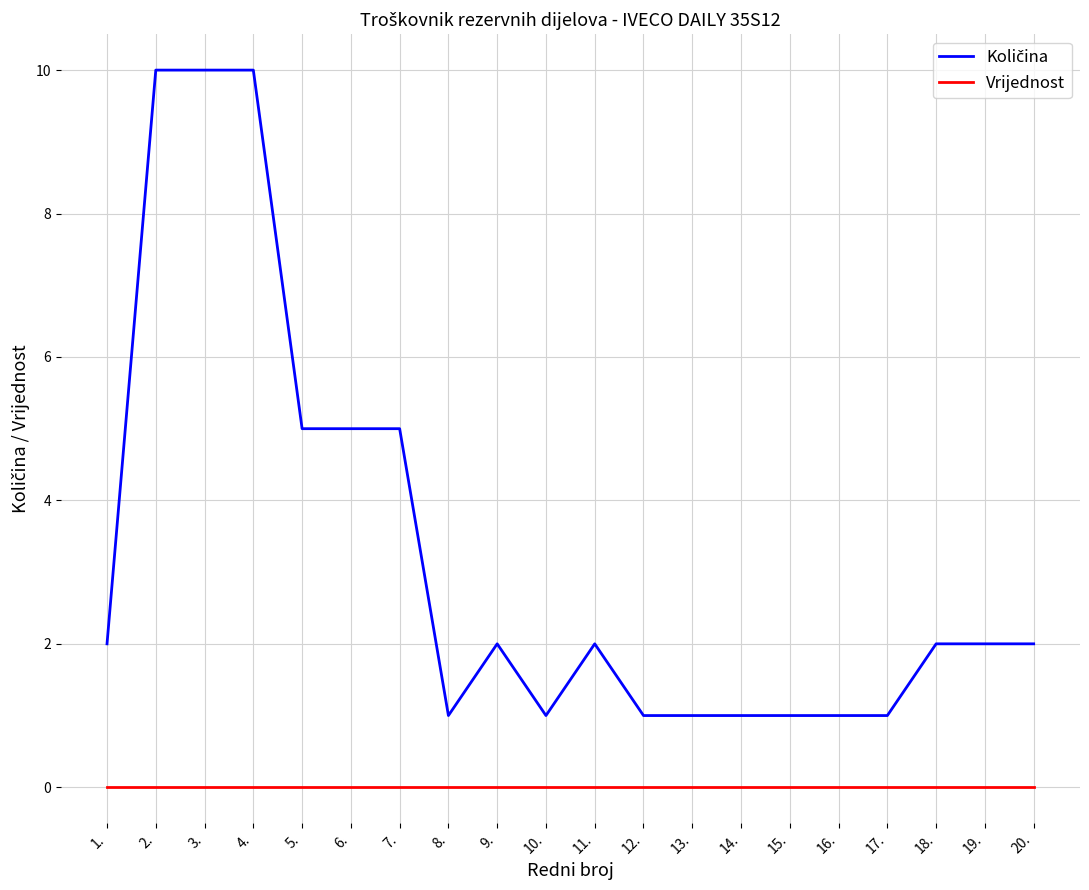

What position from the right is 6.?

15